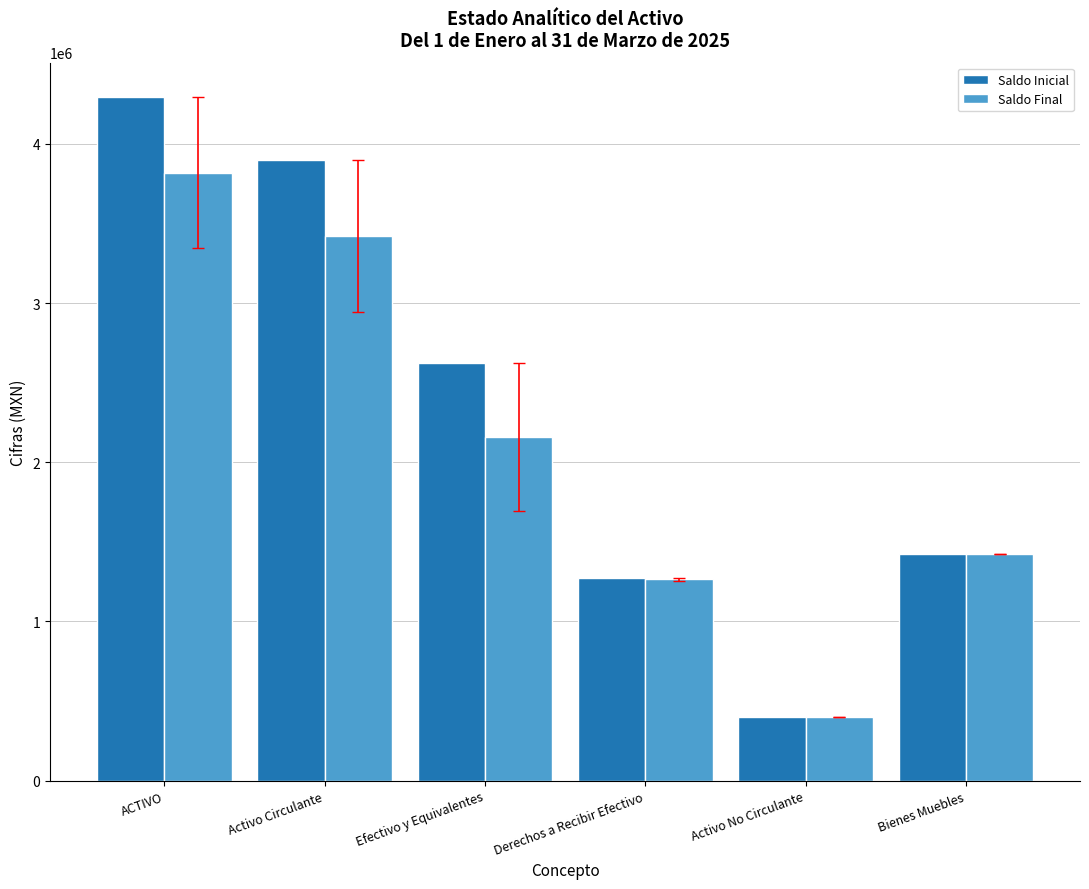

Which series has the widest spread of values?

Saldo Inicial